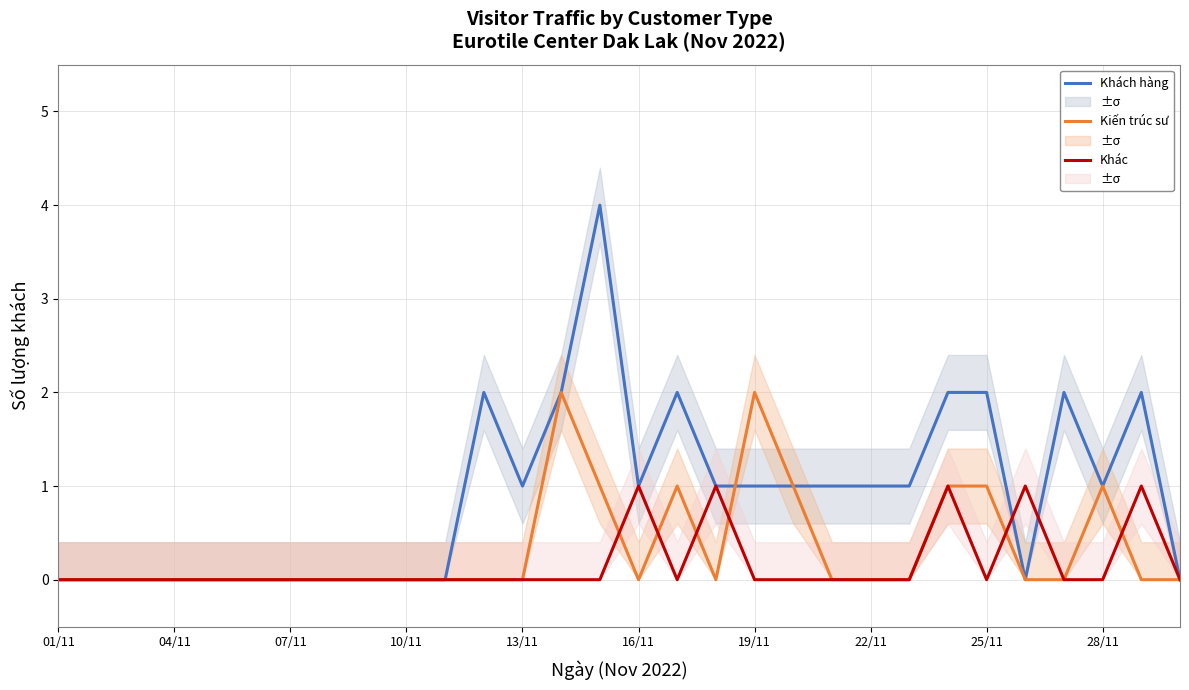

The Kiến trúc sư series shows 0 at 01/11. True or false?

True